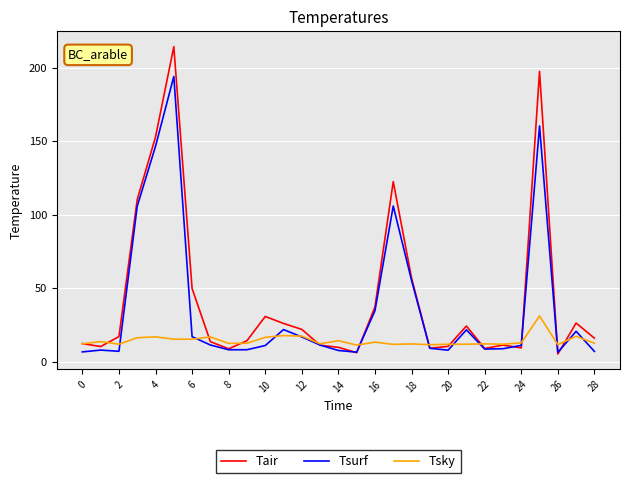

Which series has the widest spread of values?

Tair